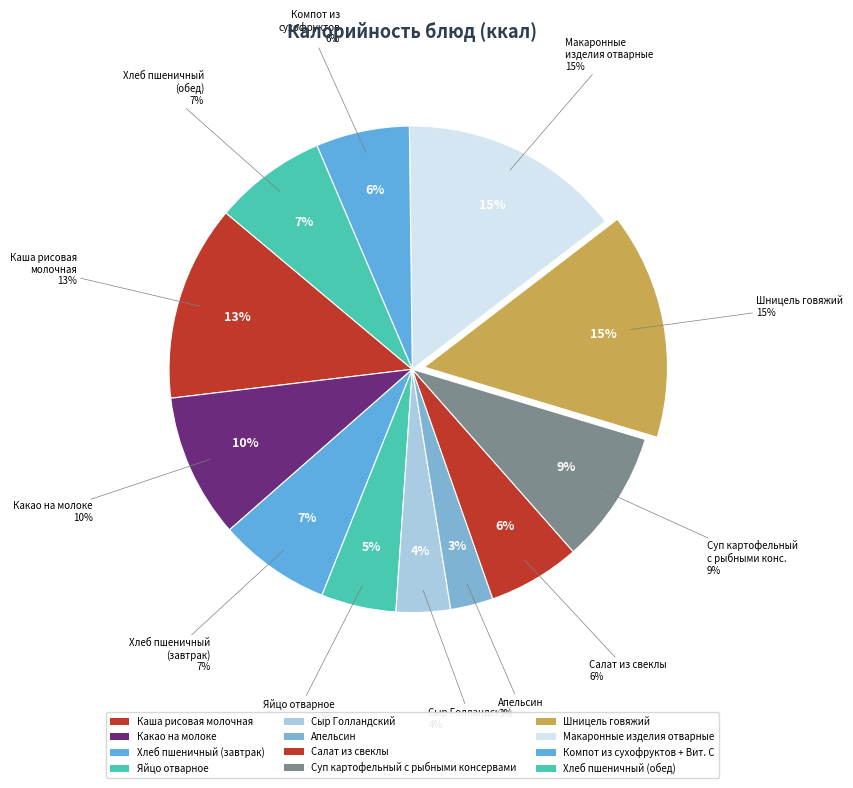

True or false: Компот из сухофруктов + Вит. С accounts for 13% of the total.

False